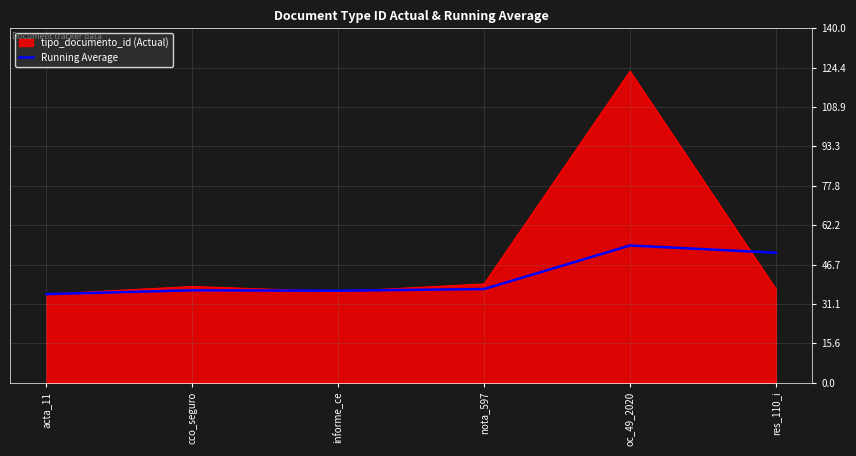

What position from the right is res_110_i?

1